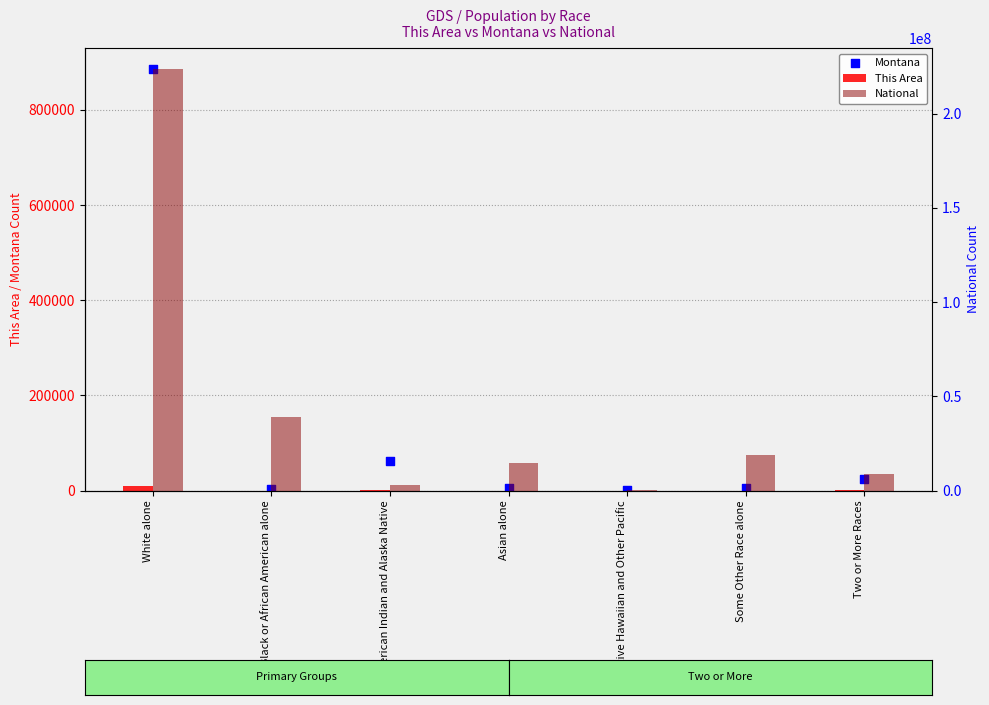

At which category is the sum across all series the highest?

White alone